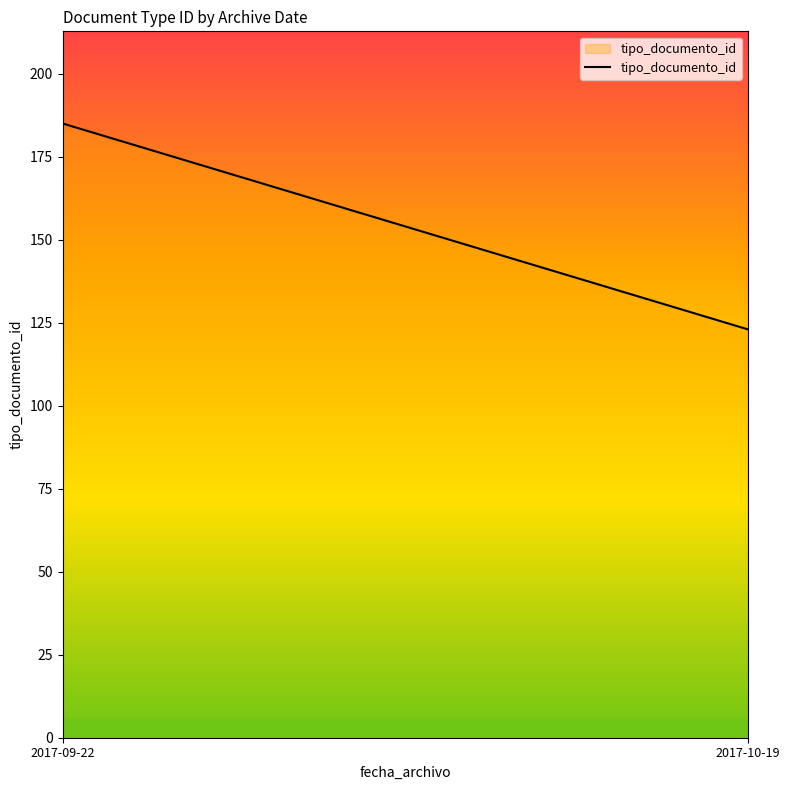

List the labels in order of value, smallest first.

2017-10-19, 2017-09-22